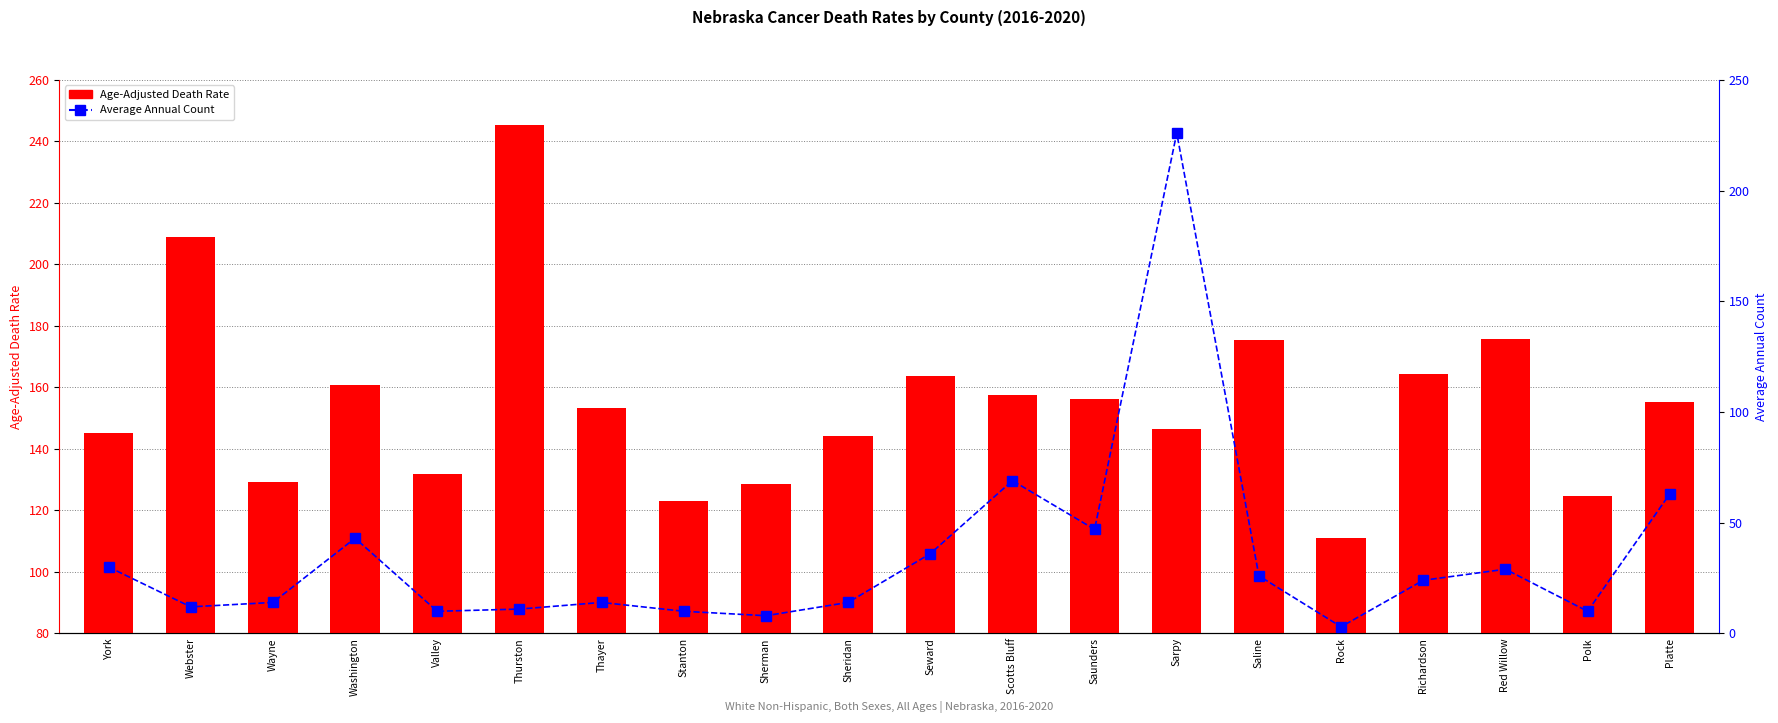

At Sherman, list the series in order from largest to smallest.

Age-Adjusted Death Rate, Average Annual Count